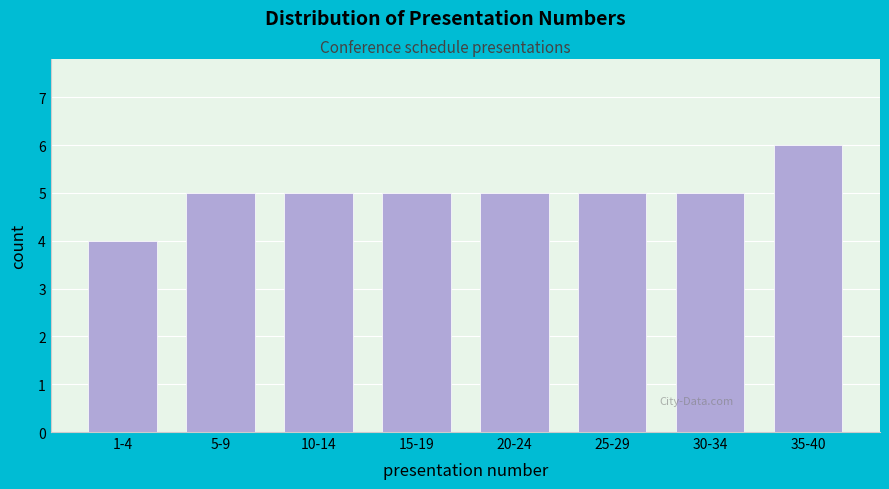

Reading left to right, transcribe all the data shown in this chart.

1-4=4	5-9=5	10-14=5	15-19=5	20-24=5	25-29=5	30-34=5	35-40=6